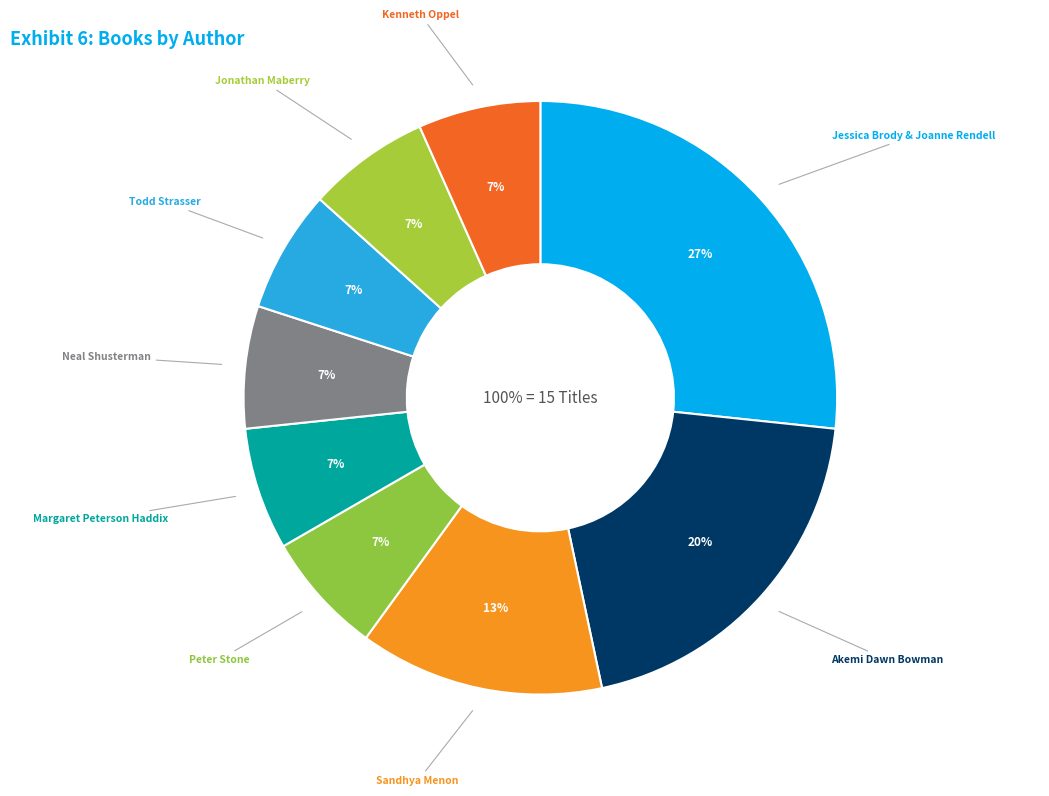

Count the number of slices in the pie.

9